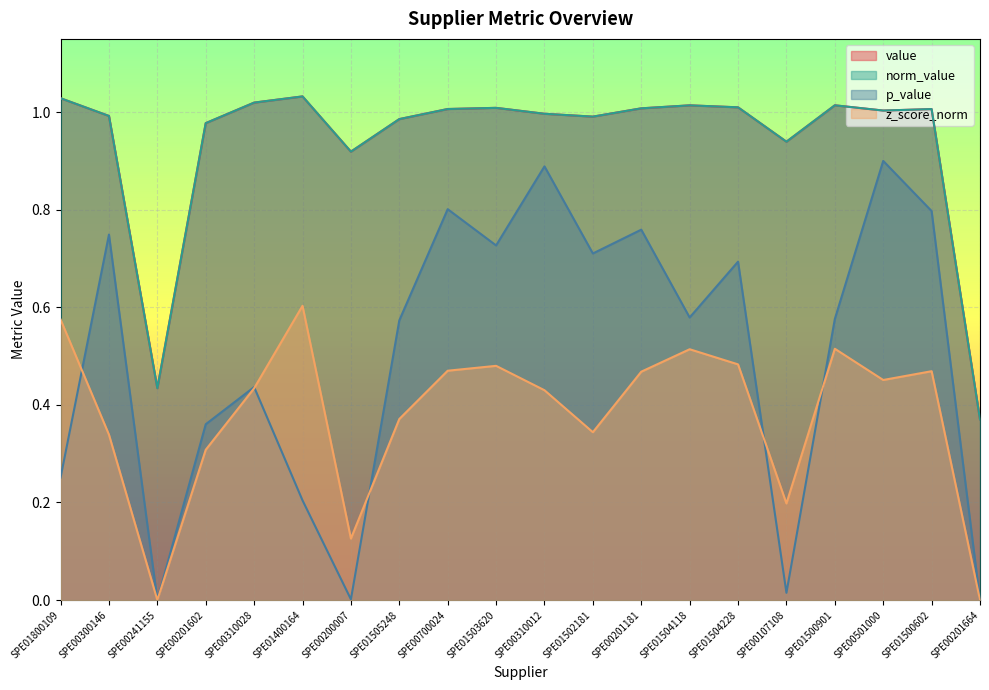

How many distinct data groups are displayed?

4